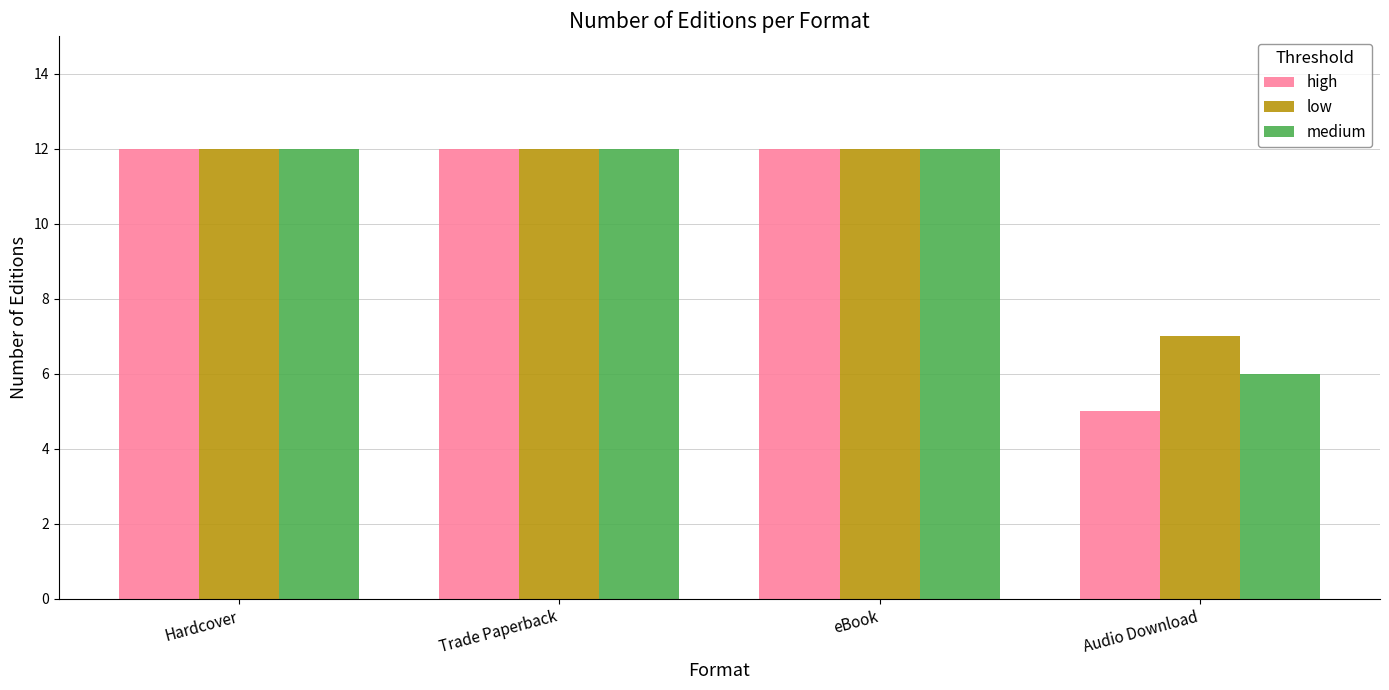

How many categories are shown in the chart?

4